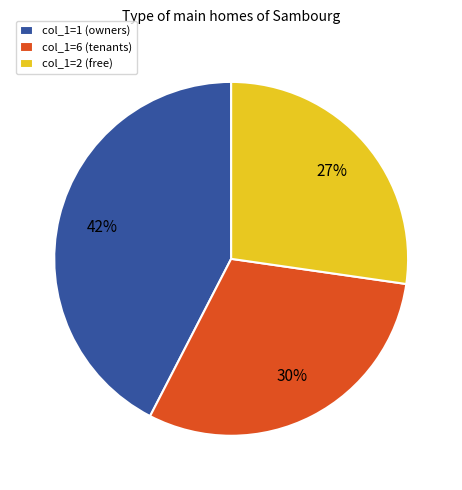

To the nearest percent, what percentage of the pie is col_1=6 (tenants)?

30%